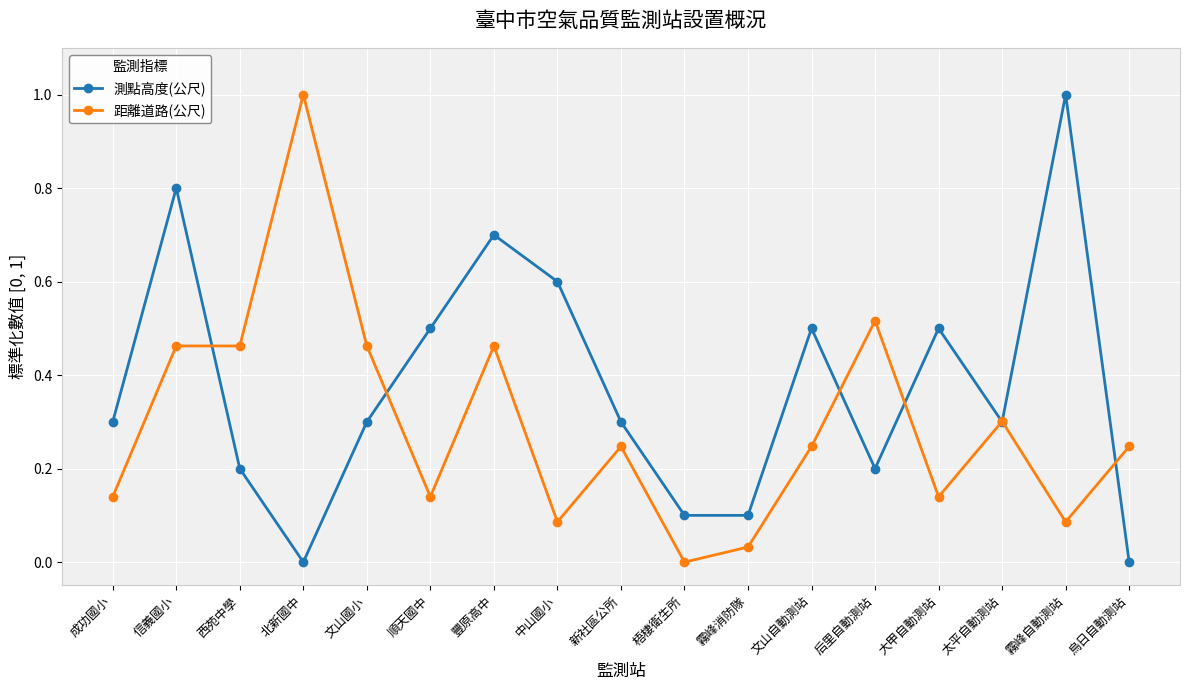

What is the sum of all 距離道路(公尺) values?

5.0